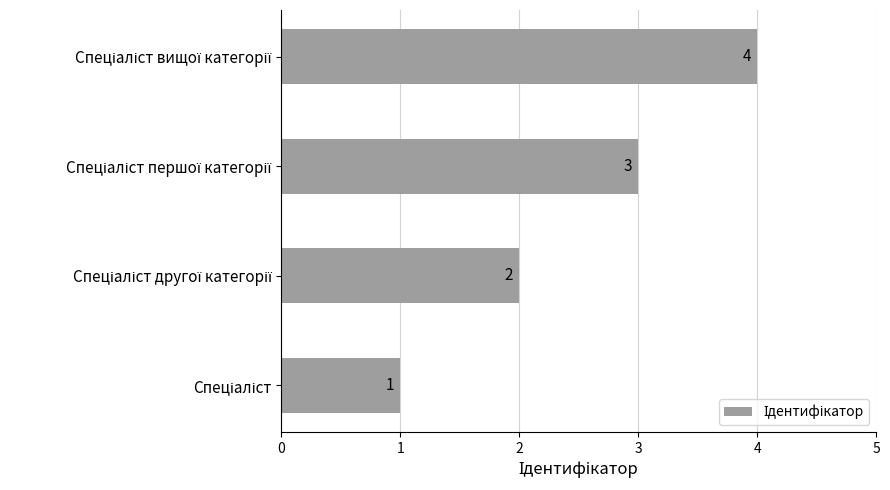

What is the difference between the maximum and minimum values?

3